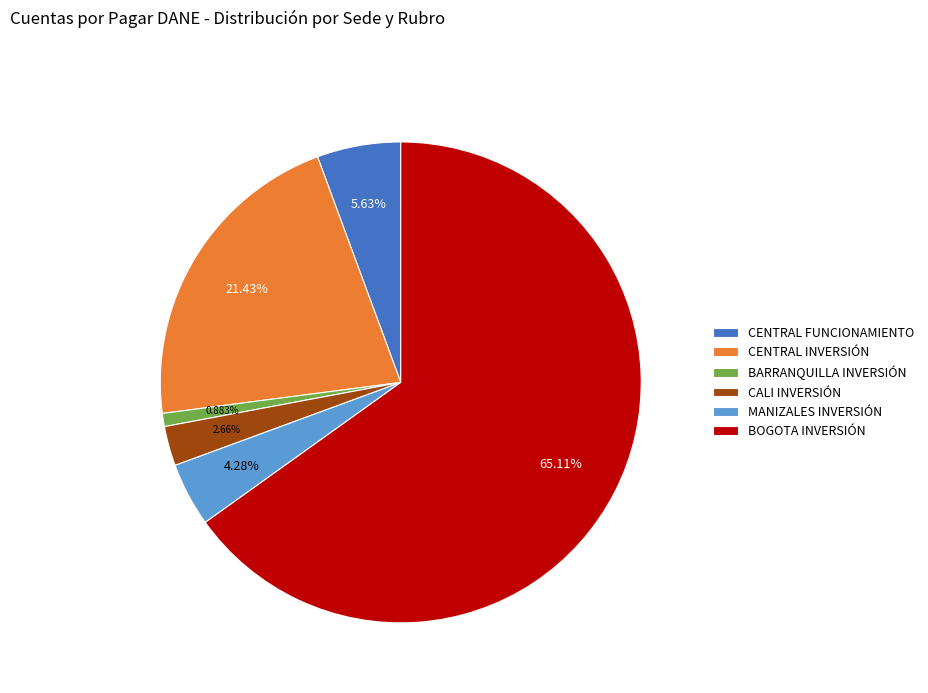

Approximately how many times larger is the value at CENTRAL FUNCIONAMIENTO compared to MANIZALES INVERSIÓN?

1.3